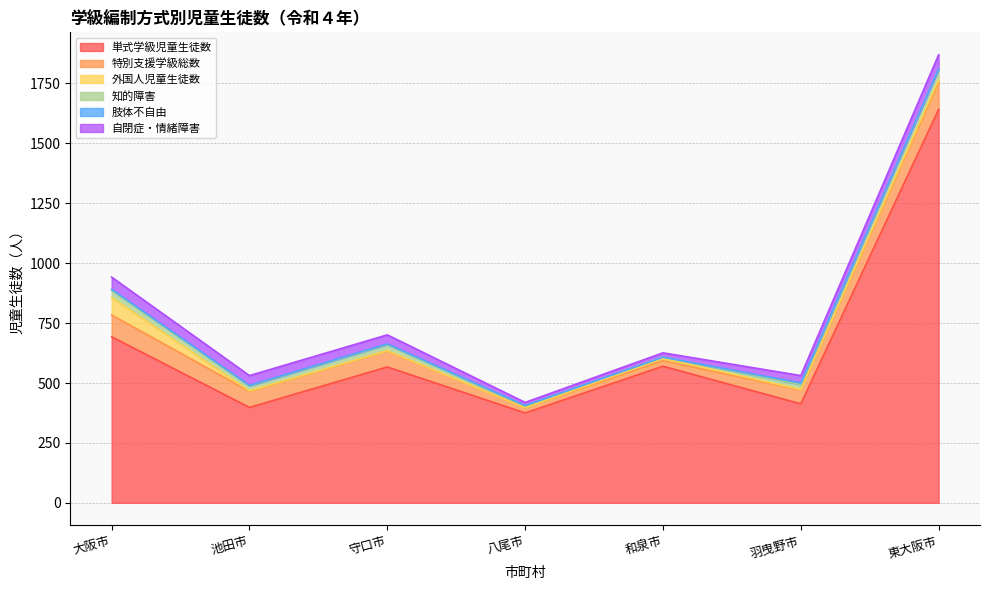

Between 池田市 and 東大阪市, which series saw the biggest shift?

単式学級児童生徒数